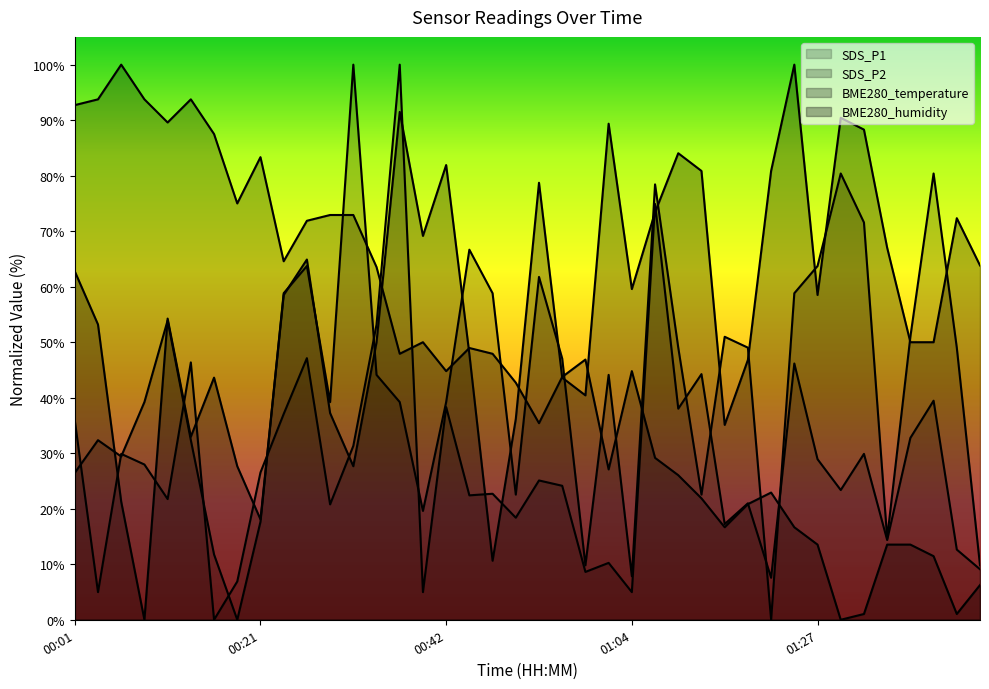

Reading right to left, list all the values displayed in this chart.

SDS_P1: 9.1	12.6	39.5	32.8	14.4	29.9	23.4	28.9	46.2	7.6	21.0	17.2	44.3	38.0	74.9	5.0	10.2	8.6	24.1	25.1	18.4	22.7	22.4	38.3	5.0	100.0	53.2	31.3	20.8	47.1	37.1	26.5	6.9	0.0	46.4	21.7	28.0	29.9	5.0	35.9
SDS_P2: 9.8	49.0	80.4	51.0	14.7	71.6	80.4	63.7	58.8	0.0	49.0	51.0	22.5	49.0	78.4	7.8	44.1	9.8	47.1	61.8	22.5	58.8	66.7	39.2	19.6	39.2	44.1	100.0	39.2	63.7	58.8	17.6	0.0	11.8	32.4	53.9	39.2	29.4	32.4	26.5
BME280_temperature: 6.2	1.0	11.5	13.5	13.5	1.0	0.0	13.5	16.7	22.9	20.8	16.7	21.9	26.0	29.2	44.8	27.1	46.9	43.7	35.4	42.7	47.9	49.0	44.8	50.0	47.9	63.5	72.9	72.9	71.9	64.6	83.3	75.0	87.5	93.7	89.6	93.7	100.0	93.7	92.7
BME280_humidity: 63.8	72.3	50.0	50.0	67.0	88.3	90.4	58.5	100.0	80.9	46.8	35.1	80.9	84.0	73.4	59.6	89.4	40.4	43.6	78.7	36.2	10.6	47.9	81.9	69.1	91.5	50.0	27.7	37.2	64.9	58.5	18.1	27.7	43.6	33.0	54.3	0.0	21.3	53.2	62.8